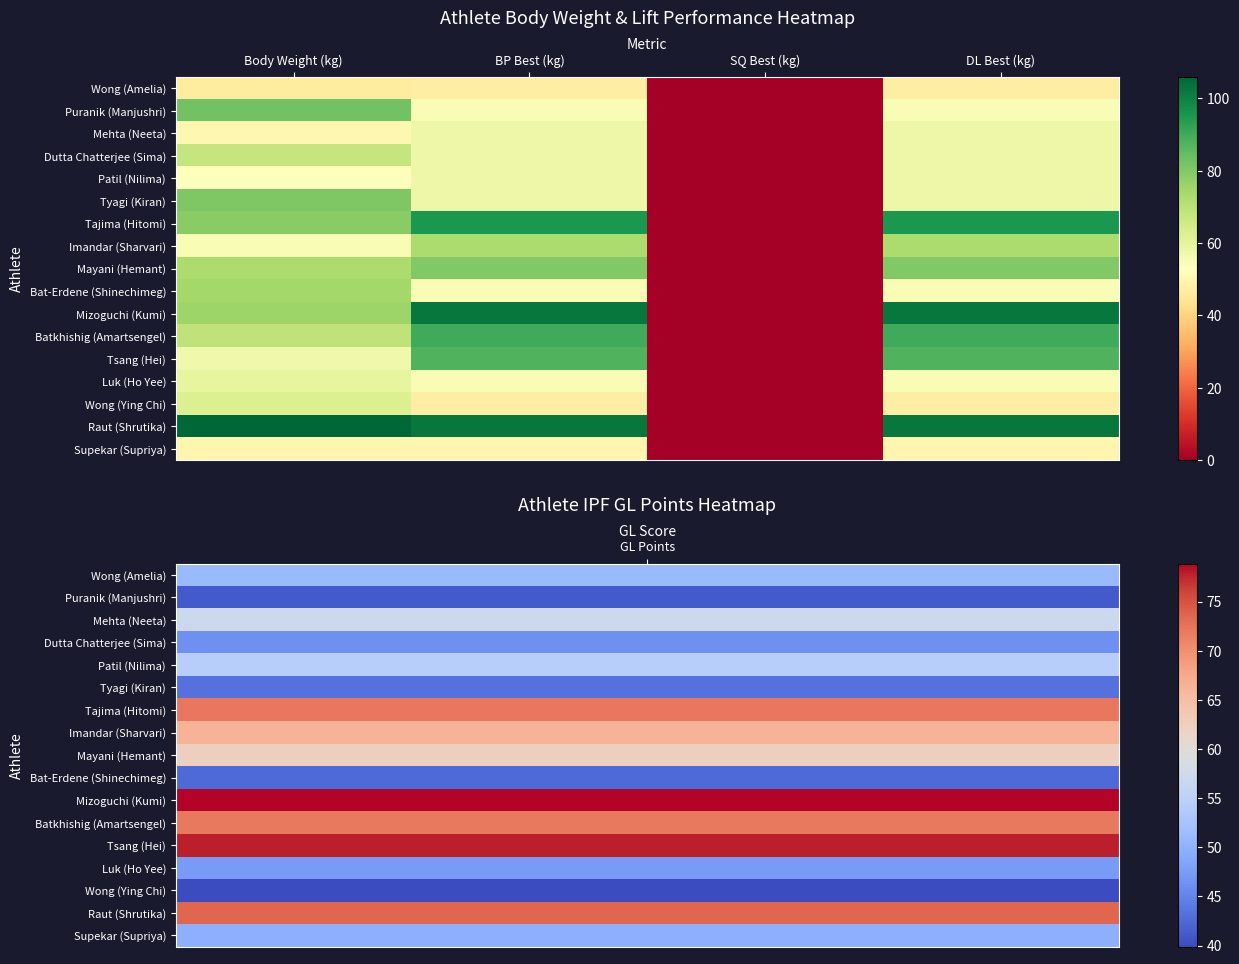

Reading left to right, list all the values displayed in this chart.

Wong (Amelia): Body Weight (kg)=46.4	BP Best (kg)=47.5	SQ Best (kg)=0.0	DL Best (kg)=47.5
Puranik (Manjushri): Body Weight (kg)=82.7	BP Best (kg)=55.0	SQ Best (kg)=0.0	DL Best (kg)=55.0
Mehta (Neeta): Body Weight (kg)=50.1	BP Best (kg)=57.5	SQ Best (kg)=0.0	DL Best (kg)=57.5
Dutta Chatterjee (Sima): Body Weight (kg)=67.8	BP Best (kg)=57.5	SQ Best (kg)=0.0	DL Best (kg)=57.5
Patil (Nilima): Body Weight (kg)=52.9	BP Best (kg)=57.5	SQ Best (kg)=0.0	DL Best (kg)=57.5
Tyagi (Kiran): Body Weight (kg)=80.6	BP Best (kg)=57.5	SQ Best (kg)=0.0	DL Best (kg)=57.5
Tajima (Hitomi): Body Weight (kg)=78.9	BP Best (kg)=95.0	SQ Best (kg)=0.0	DL Best (kg)=95.0
Imandar (Sharvari): Body Weight (kg)=54.9	BP Best (kg)=72.5	SQ Best (kg)=0.0	DL Best (kg)=72.5
Mayani (Hemant): Body Weight (kg)=72.8	BP Best (kg)=80.0	SQ Best (kg)=0.0	DL Best (kg)=80.0
Bat-Erdene (Shinechimeg): Body Weight (kg)=74.5	BP Best (kg)=55.0	SQ Best (kg)=0.0	DL Best (kg)=55.0
Mizoguchi (Kumi): Body Weight (kg)=75.6	BP Best (kg)=102.5	SQ Best (kg)=0.0	DL Best (kg)=102.5
Batkhishig (Amartsengel): Body Weight (kg)=68.7	BP Best (kg)=90.0	SQ Best (kg)=0.0	DL Best (kg)=90.0
Tsang (Hei): Body Weight (kg)=56.9	BP Best (kg)=87.5	SQ Best (kg)=0.0	DL Best (kg)=87.5
Luk (Ho Yee): Body Weight (kg)=59.6	BP Best (kg)=55.0	SQ Best (kg)=0.0	DL Best (kg)=55.0
Wong (Ying Chi): Body Weight (kg)=62.3	BP Best (kg)=47.5	SQ Best (kg)=0.0	DL Best (kg)=47.5
Raut (Shrutika): Body Weight (kg)=105.9	BP Best (kg)=102.5	SQ Best (kg)=0.0	DL Best (kg)=102.5
Supekar (Supriya): Body Weight (kg)=49.9	BP Best (kg)=50.0	SQ Best (kg)=0.0	DL Best (kg)=50.0